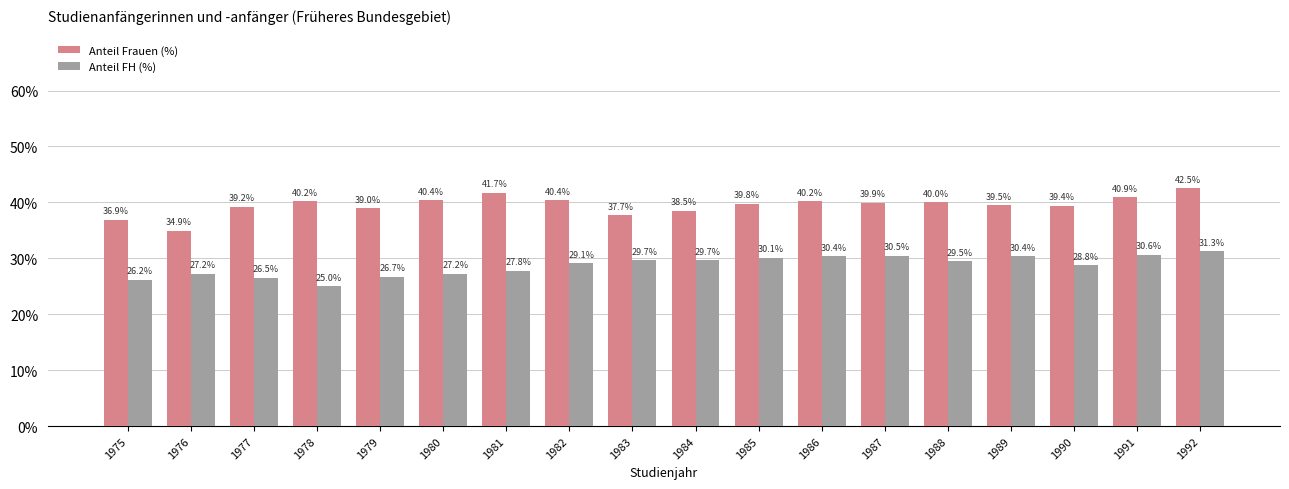

Is it true that Anteil Frauen (%) equals 39.5 at 1989?

True